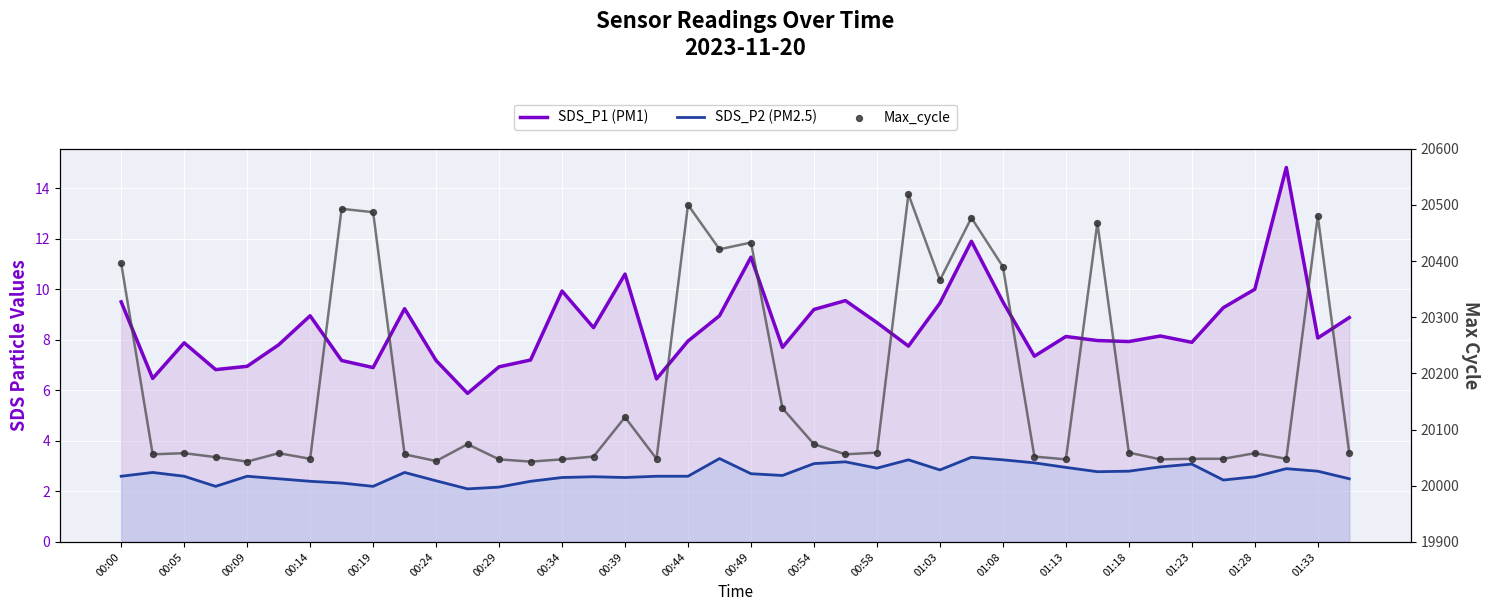

Which series reaches the maximum Y coordinate?

Max_cycle